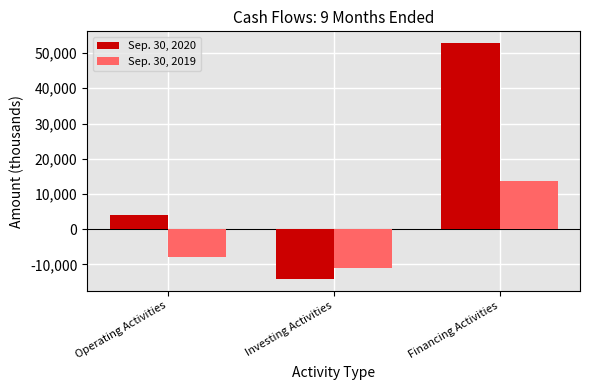

What is the value of the Sep. 30, 2019 bar at the 1st from the left?

-7887